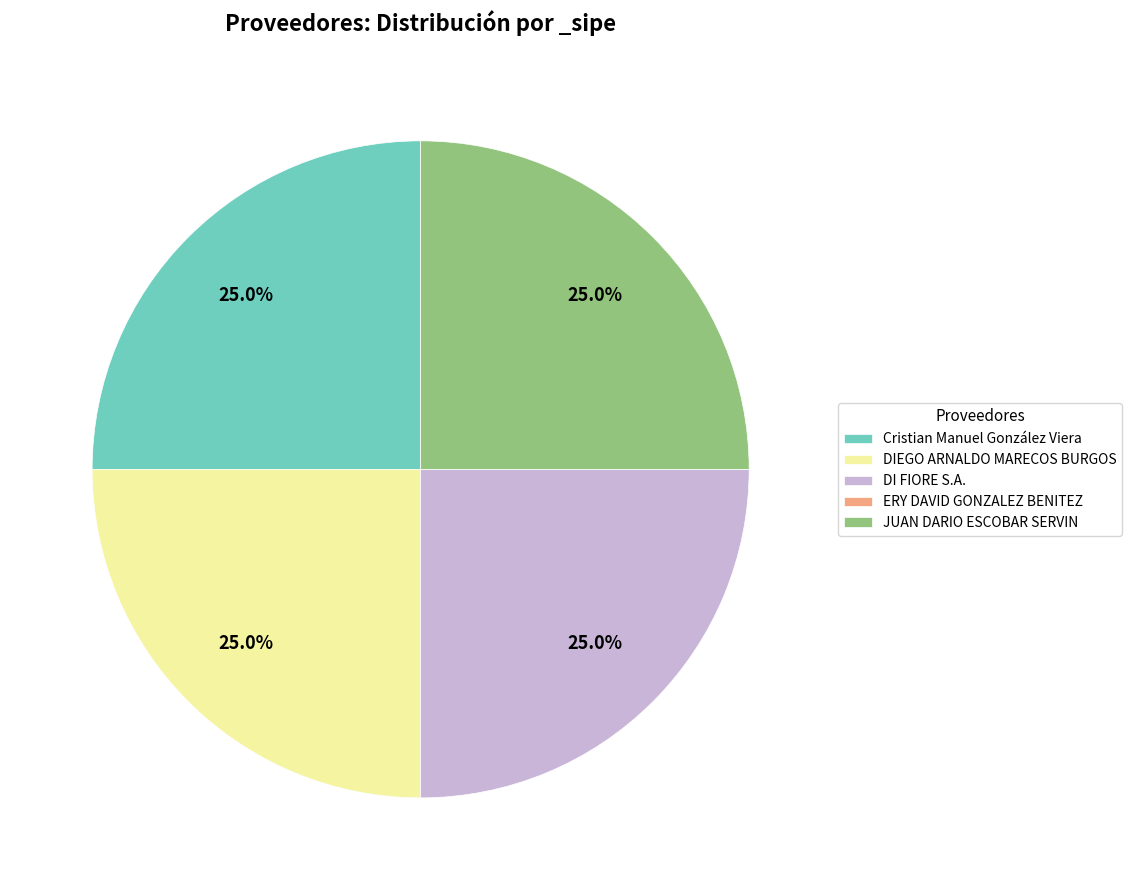

Is there a majority slice in this chart?

No